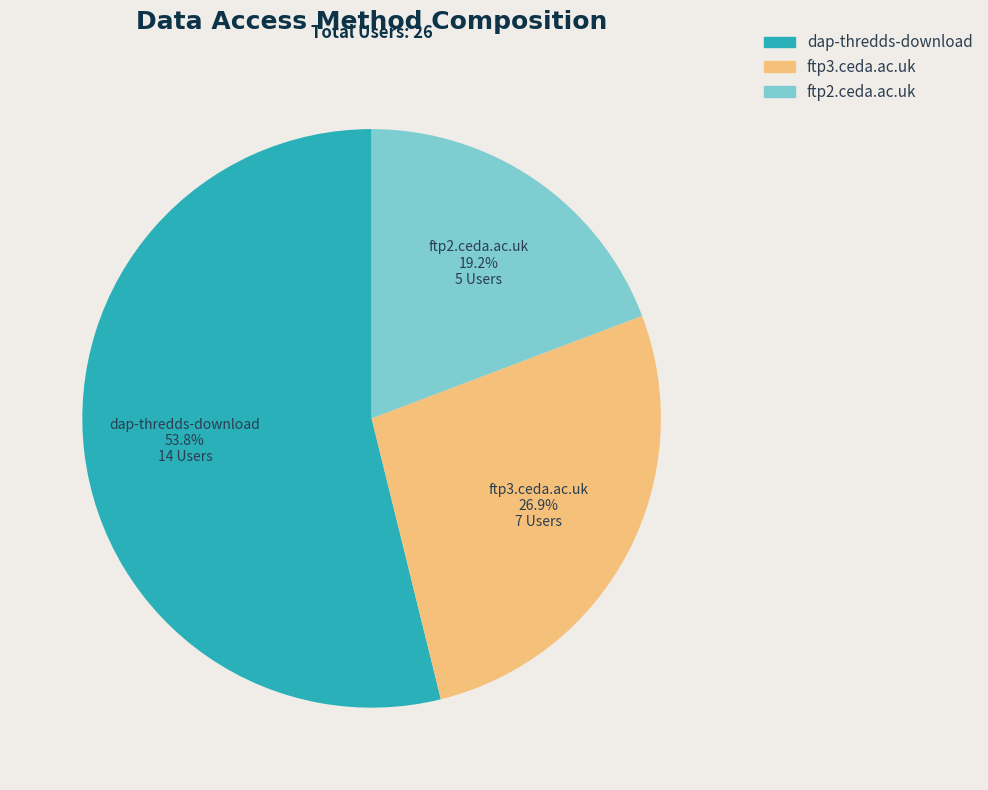

Do dap-thredds-download and ftp2.ceda.ac.uk together represent more than half of the pie?

Yes